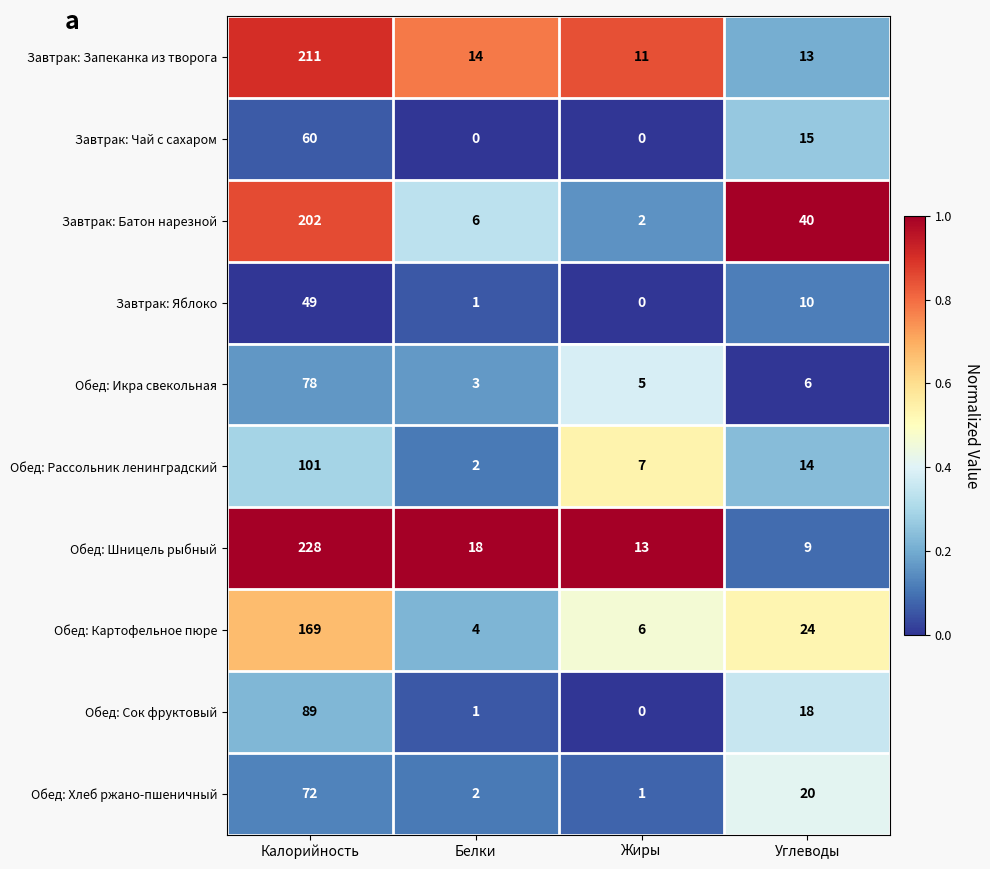

Where does the Завтрак: Батон нарезной series first go above 40?

Калорийность